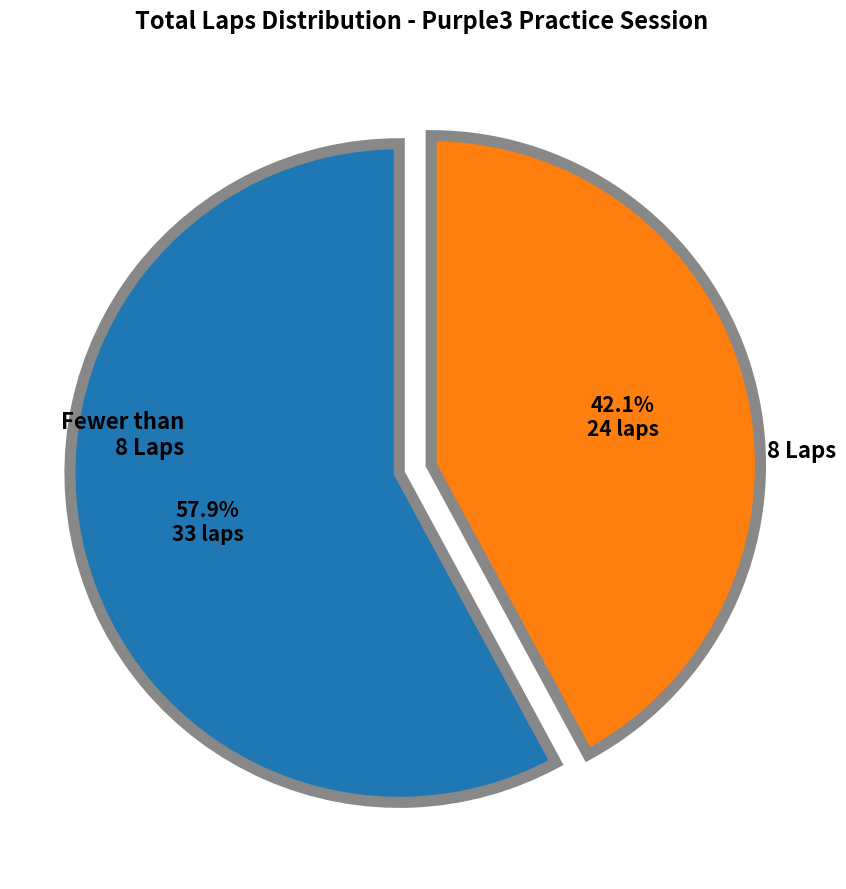

Is there any slice that represents more than half of the pie?

Yes